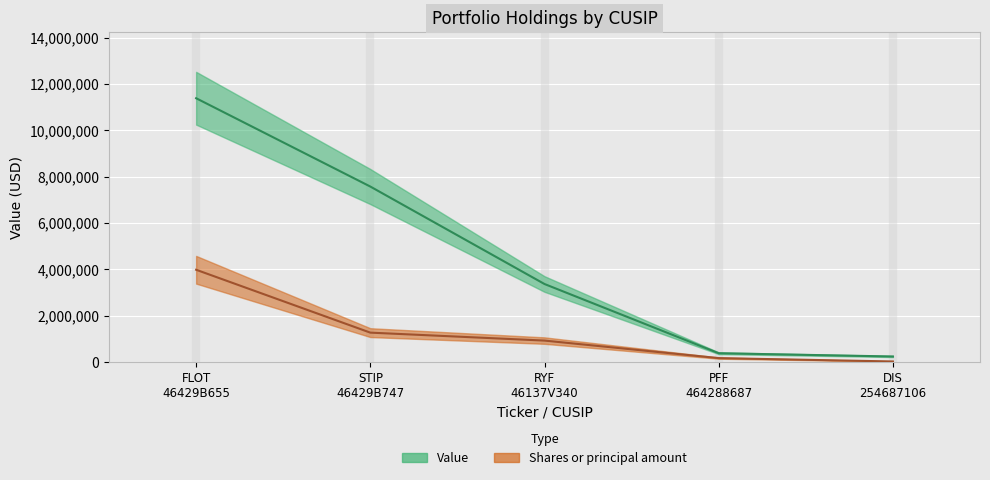

True or false: Shares or principal amount and Value intersect in this chart.

False